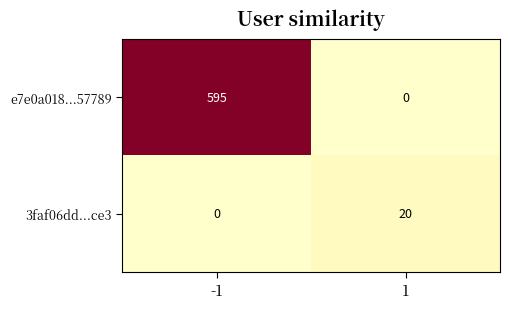

Between -1 and 1, which series saw the biggest shift?

e7e0a018...57789